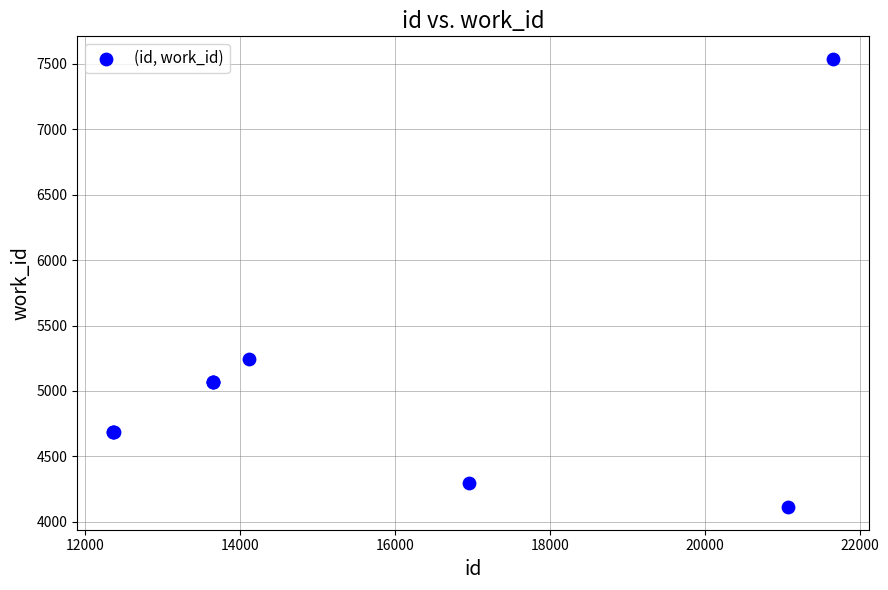

What Y value in the scatter plot is closest to 5825?

5244